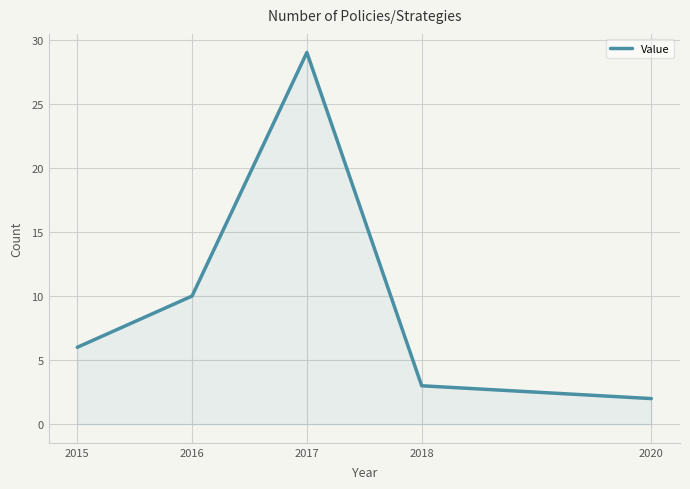

True or false: the data shows 2 at 2020.

True